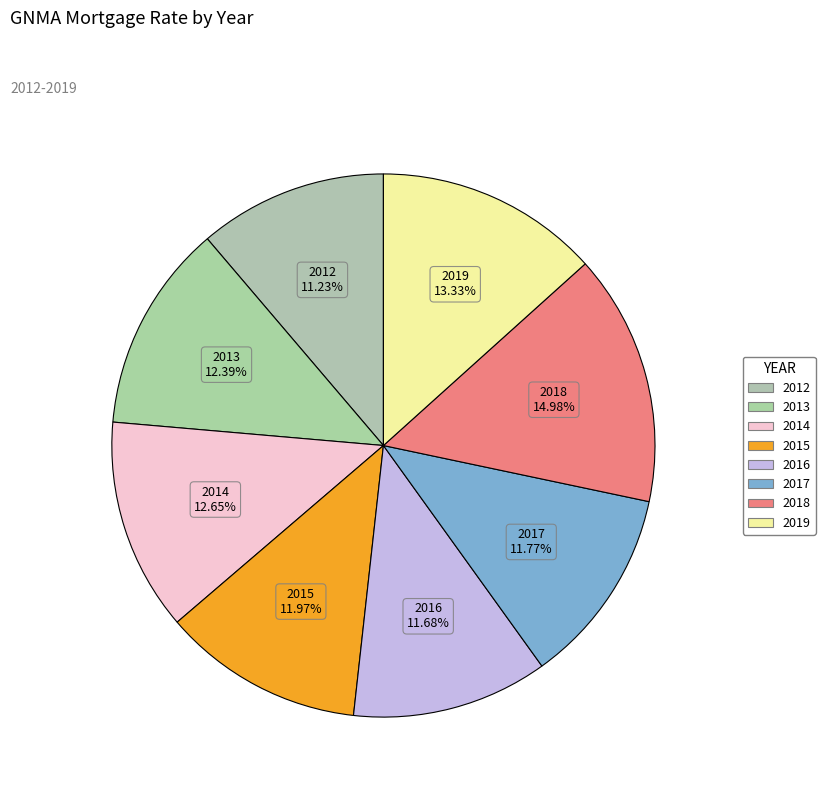

Is there a majority slice in this chart?

No